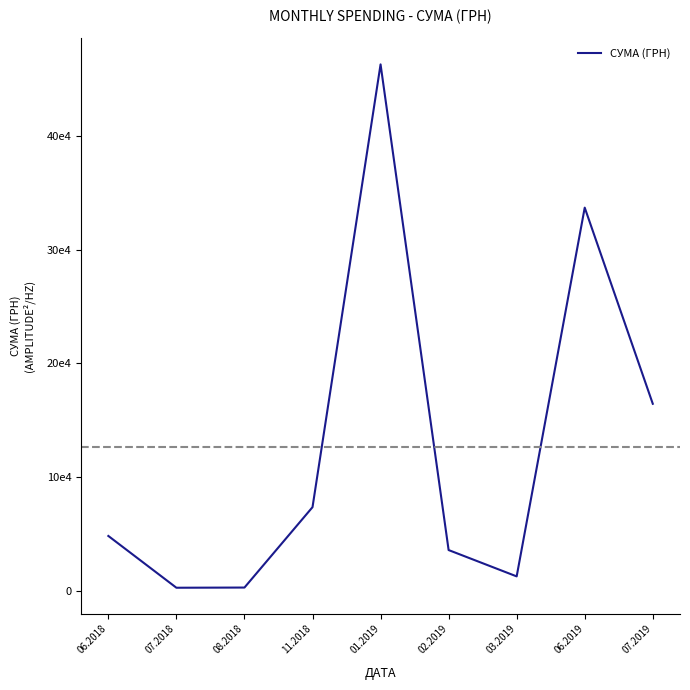

Is this an area chart (filled region under the line)?

No